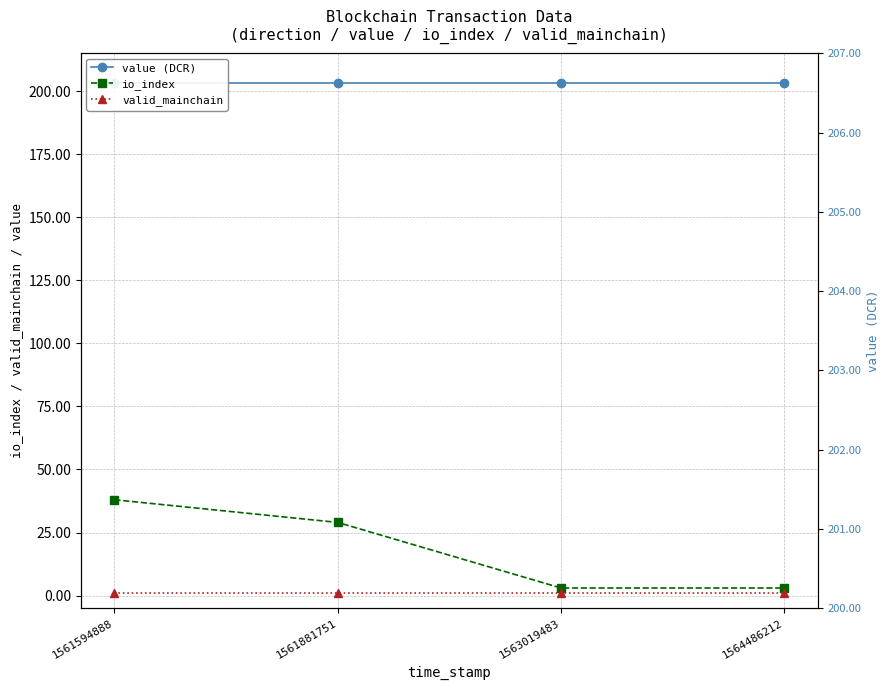

Reading right to left, transcribe all the data shown in this chart.

value (DCR): 1564486212=203.3	1563019483=203.3	1561881751=203.3	1561594888=203.3
io_index: 1564486212=3.0	1563019483=3.0	1561881751=29.0	1561594888=38.0
valid_mainchain: 1564486212=1.0	1563019483=1.0	1561881751=1.0	1561594888=1.0